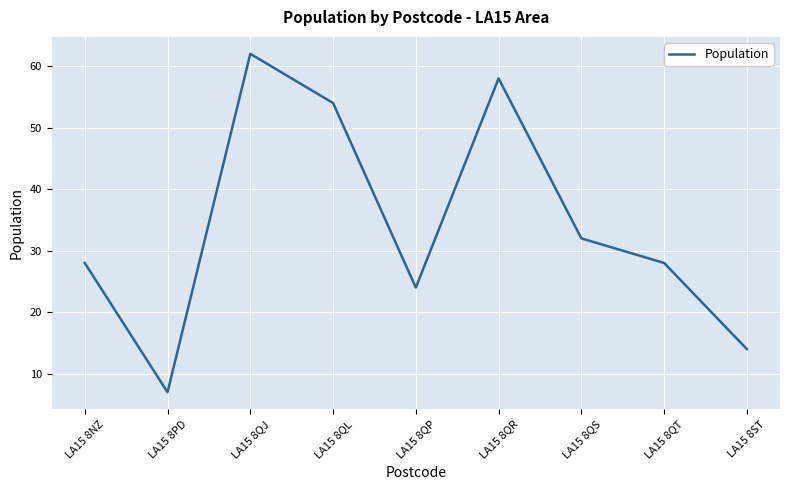

What position from the left is LA15 8QJ?

3